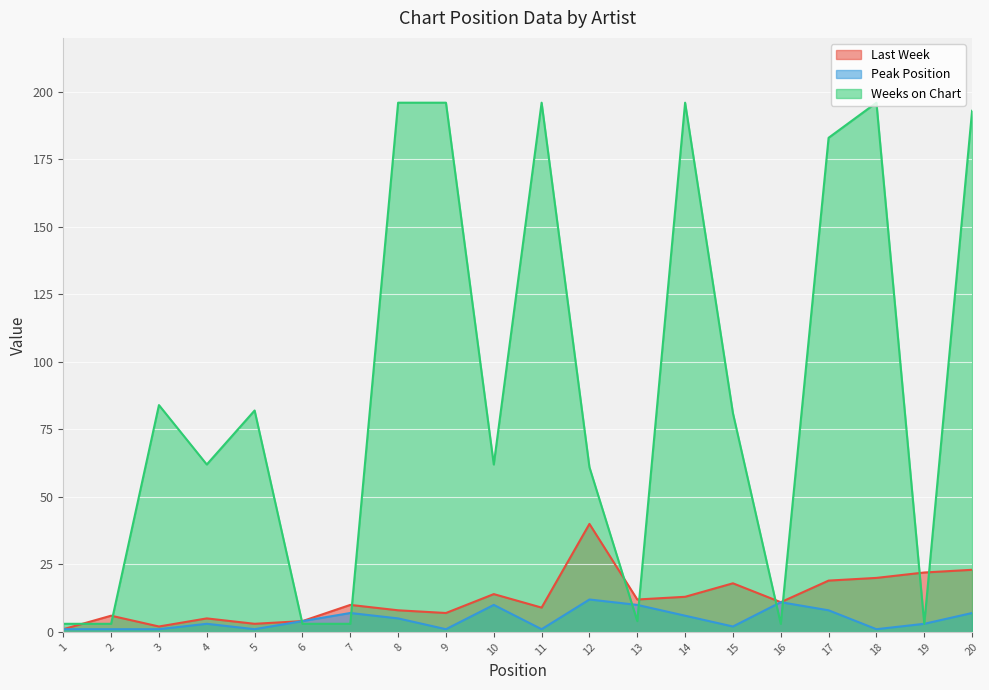

Which series has the widest spread of values?

Weeks on Chart